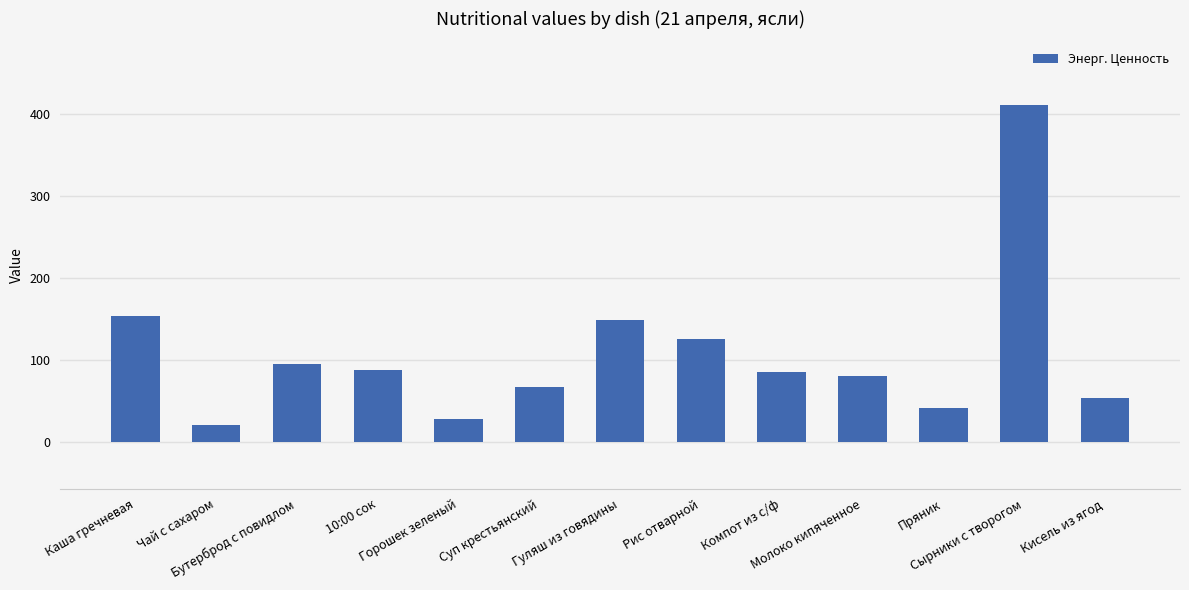

Does the chart contain any negative values?

No